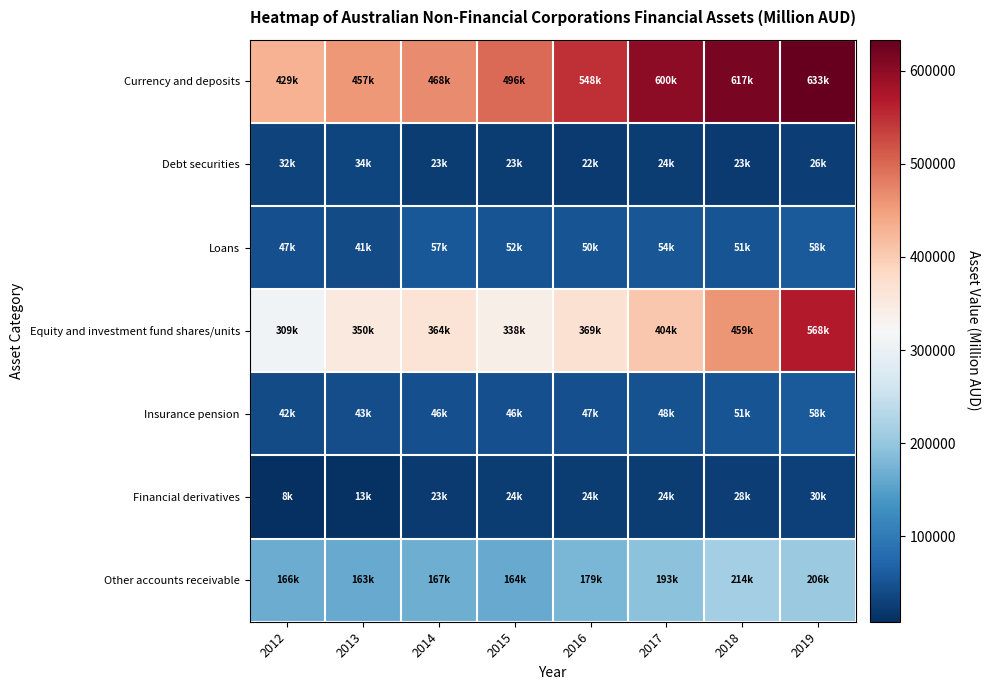

Which series has the widest spread of values?

Equity and investment fund shares/units